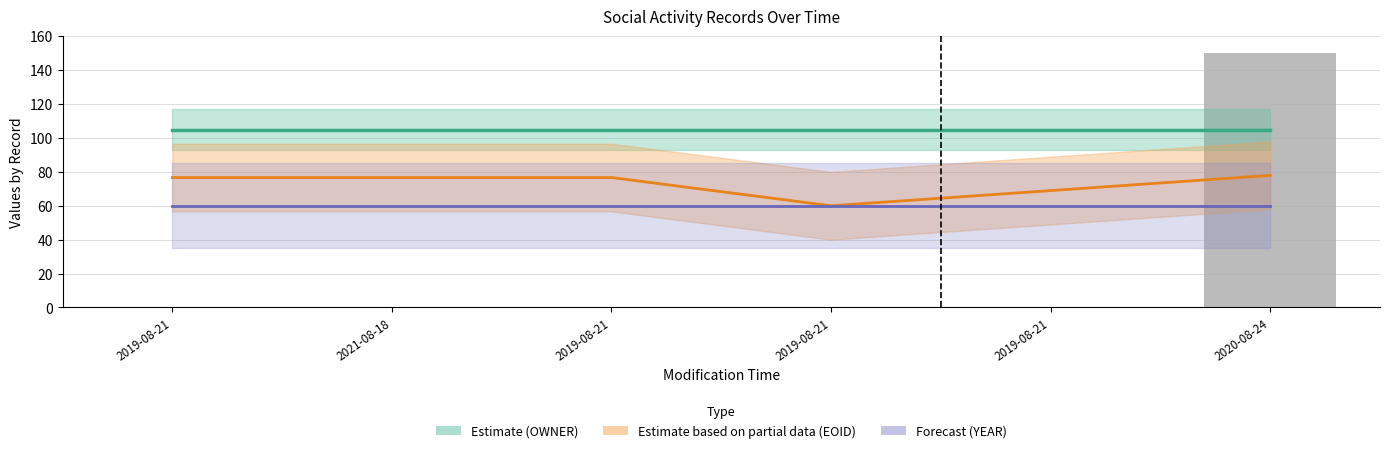

True or false: Estimate (OWNER) has a value of 105.0 at 2021-08-18.

True